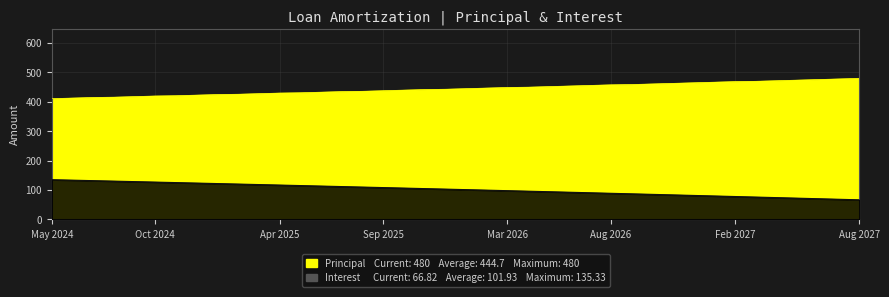

True or false: Principal and Interest intersect in this chart.

False